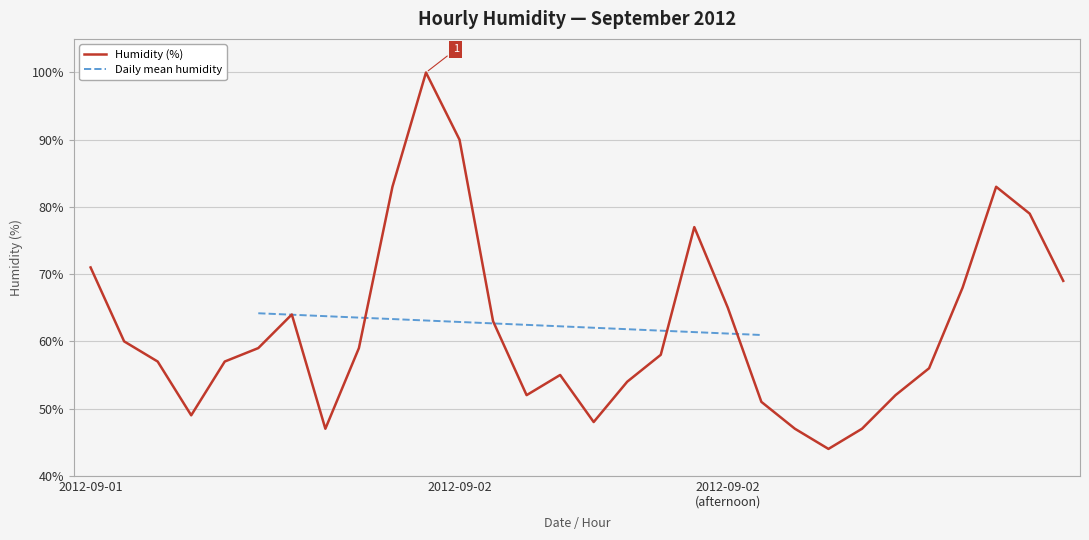

What is the minimum value for Humidity (%)?

44